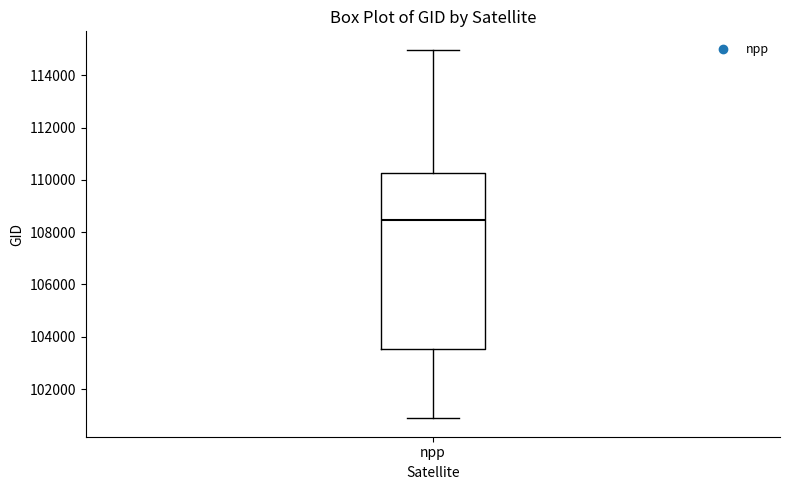

Transcribe this box plot: give where the median line is, the range the box spans, and where the two whiskers end, as read against the y-axis. The values are not printed on the chart, so give them approximately, as read against the axis.

median 108400, box 103600 to 110200, whiskers 100800 to 115000